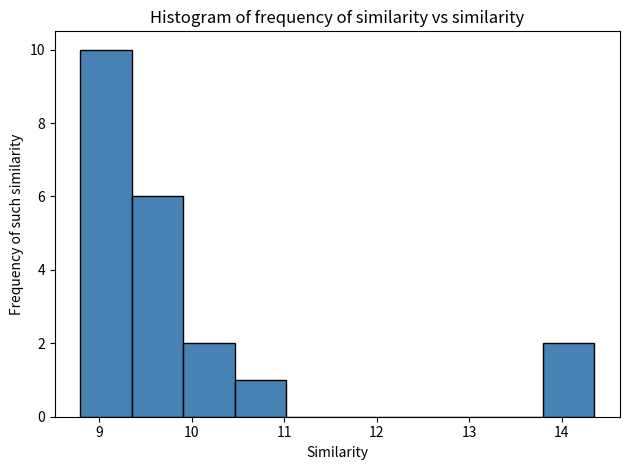

Reading left to right, list every bar in this chart as the range it spans on the x-axis followed by its height. Neither the bar edges nor the heights are printed on the chart, so give them approximately, as read against the axes.

8.8 to 9.4: 10
9.4 to 9.9: 6
9.9 to 10.5: 2
10.5 to 11.0: 1
11.0 to 11.6: 0
11.6 to 12.1: 0
12.1 to 12.7: 0
12.7 to 13.2: 0
13.2 to 13.8: 0
13.8 to 14.4: 2